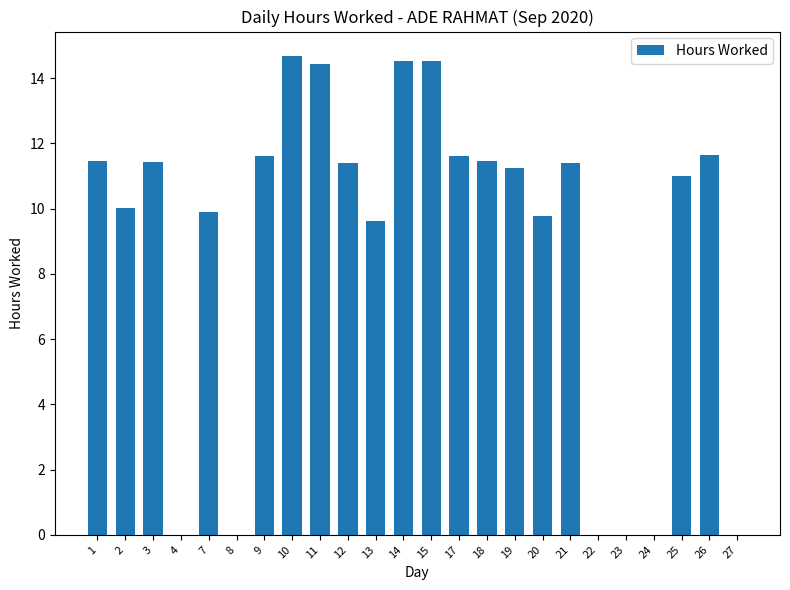

At which label is the value closest to 7?

13